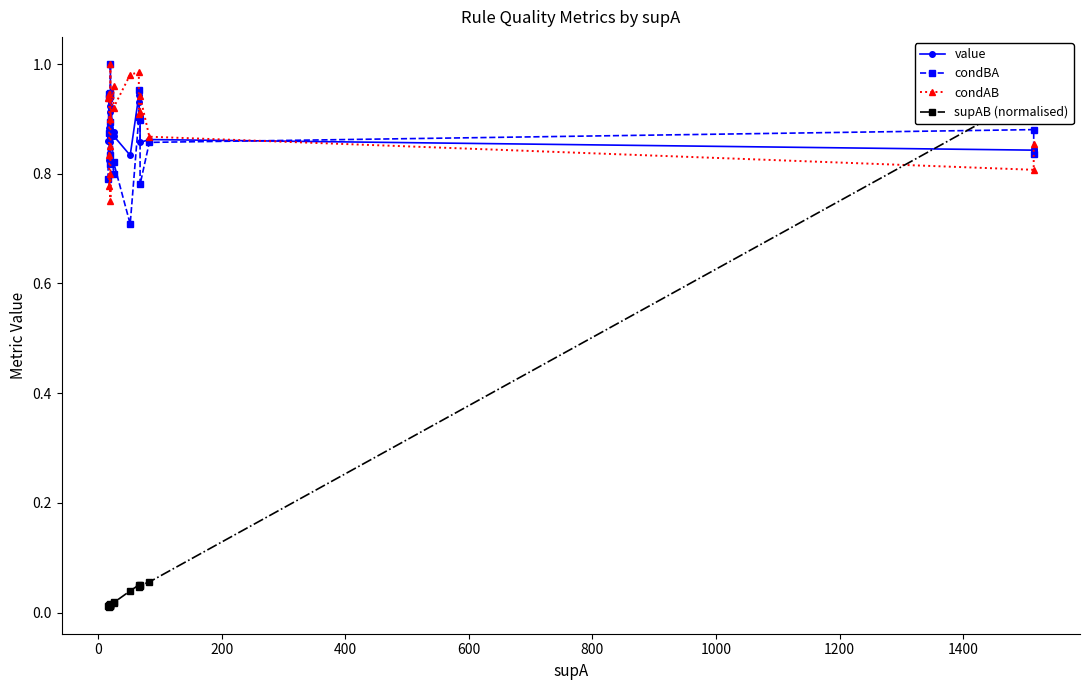

Rank the series by their maximum value, from lowest to highest.

value, condBA, condAB, supAB (normalised)